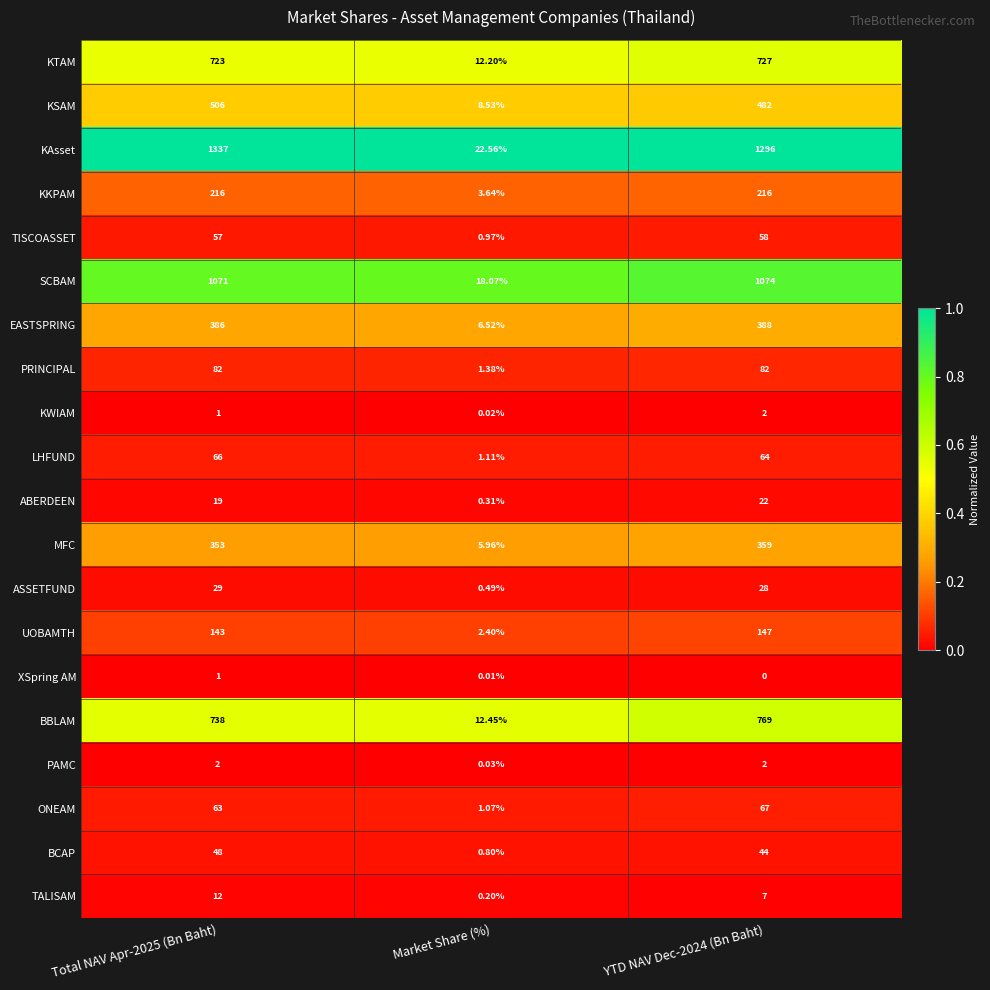

What is the spread (max minus min) of values at YTD NAV Dec-2024 (Bn Baht)?

1296.0